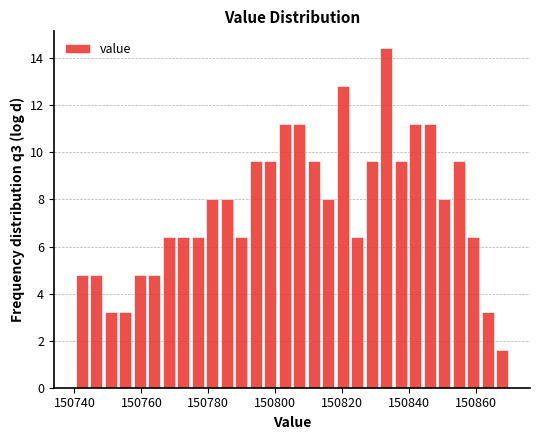

Read against the x-axis, roughly where is the centre of the tallest bar?

150834